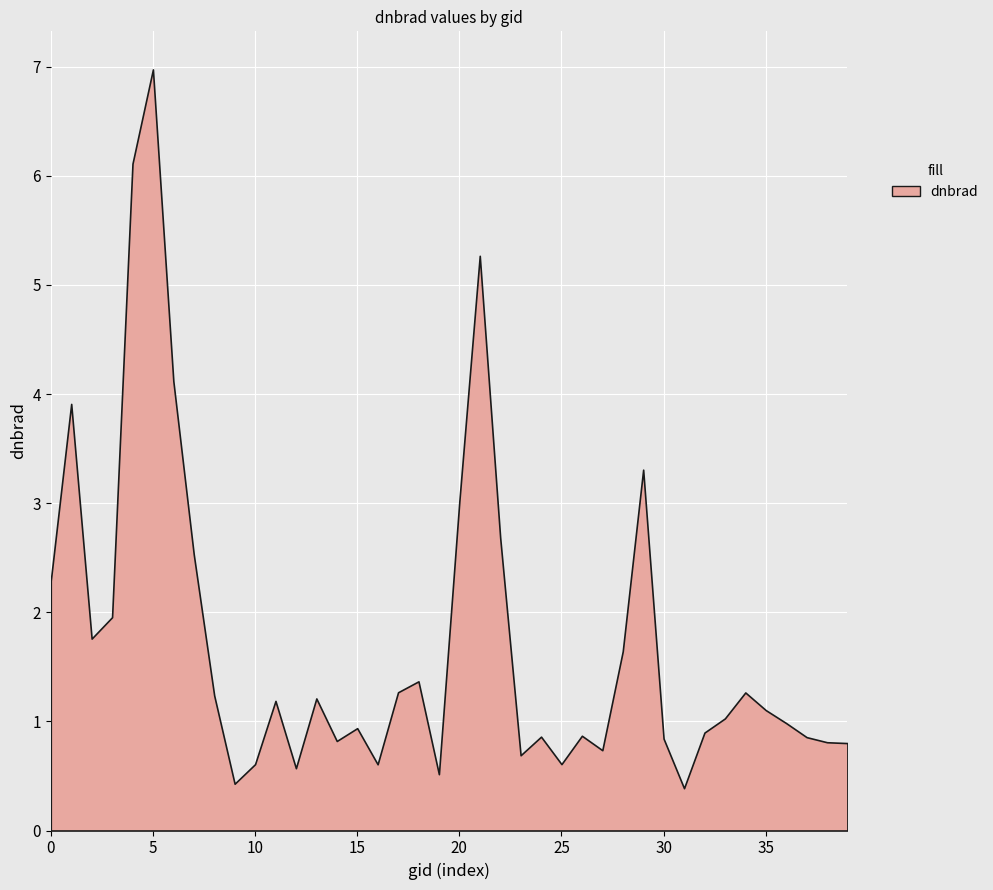

How many interior local peaks (higher than both neighbors) does the data have?

11